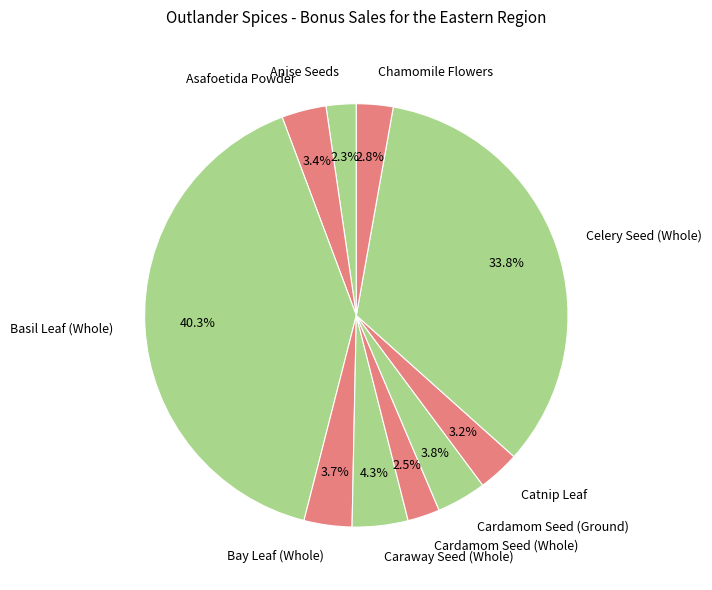

Which slice is the largest?

Basil Leaf (Whole)